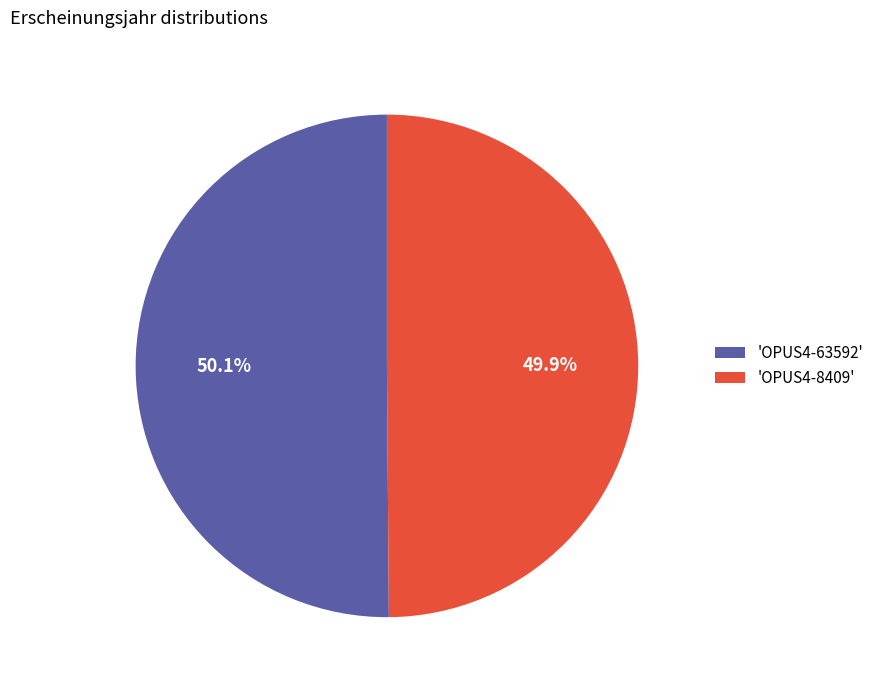

Do 'OPUS4-63592' and 'OPUS4-8409' together represent more than half of the pie?

Yes